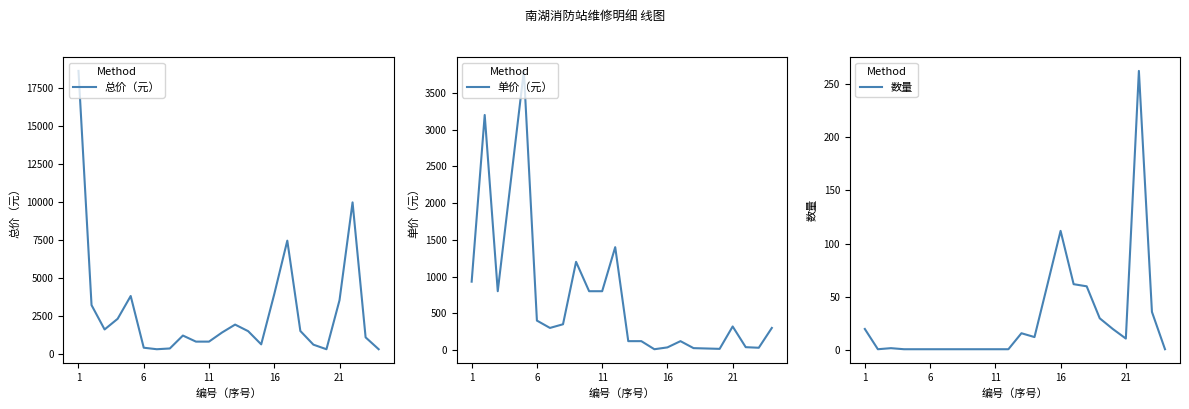

Which series has the widest spread of values?

总价（元）